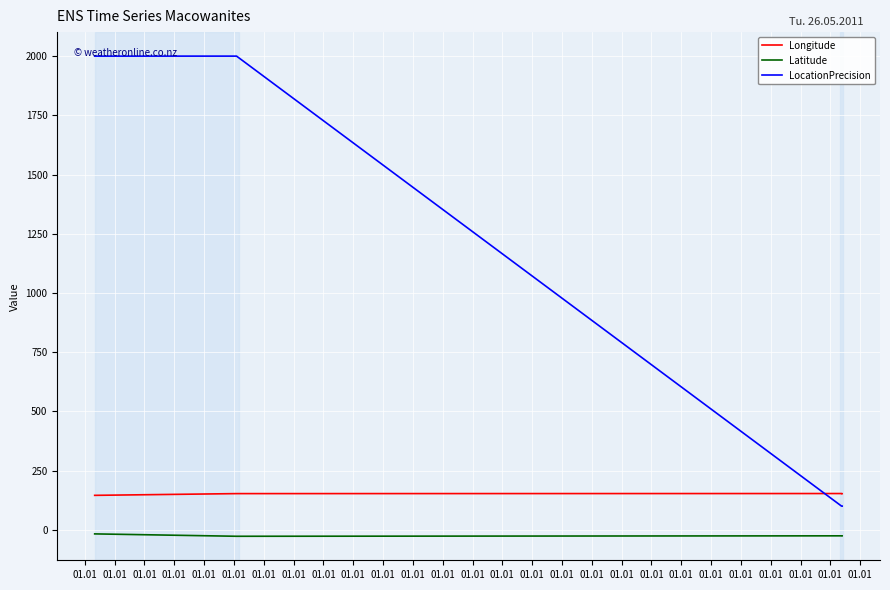

What is the difference between the maximum and minimum values in the Longitude series?

7.6